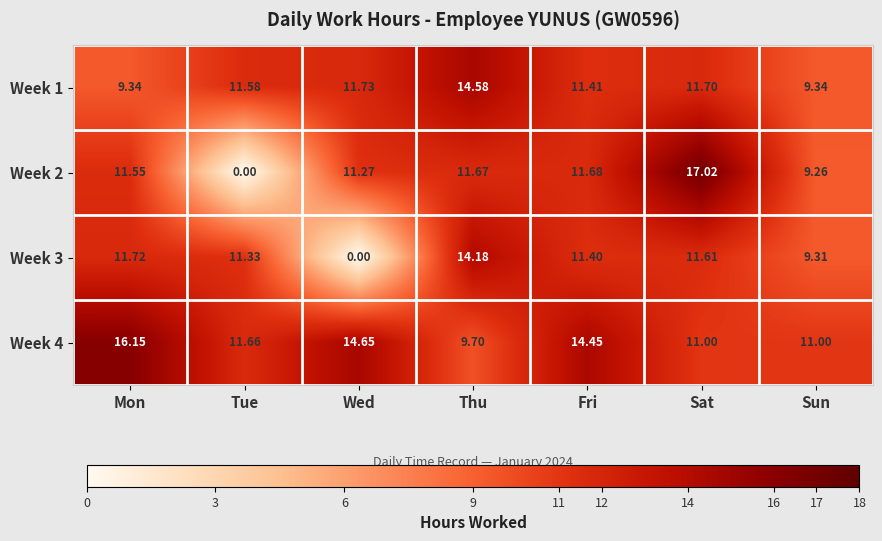

At which label does Week 3 reach its peak?

Thu